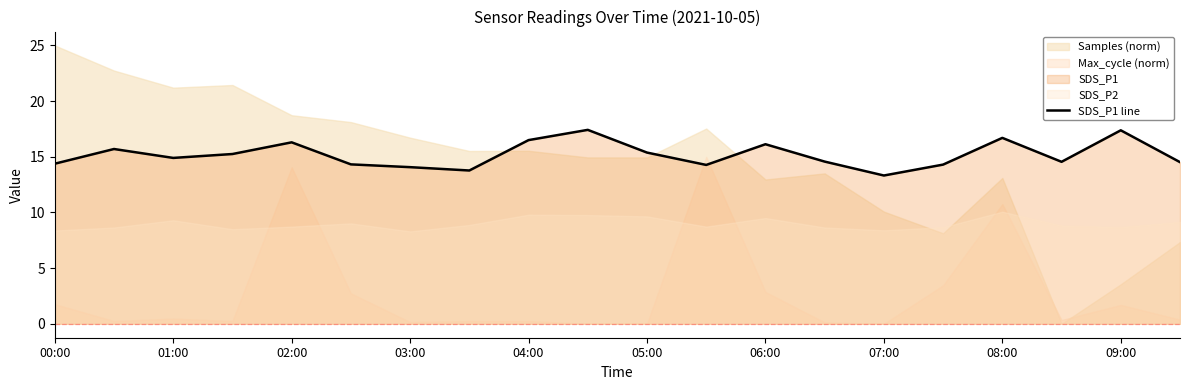

What is the lowest value of the SDS_P1 line series?

13.3